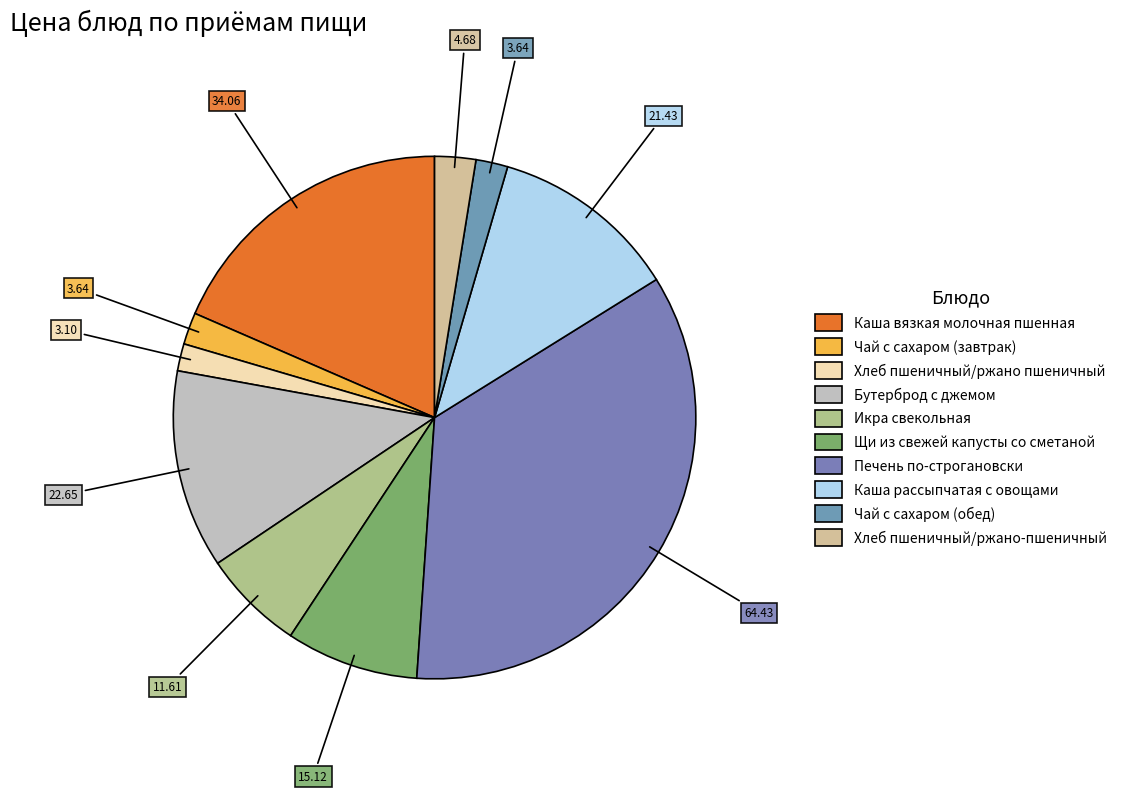

Combined, what portion of the pie is Хлеб пшеничный/ржано-пшеничный and Икра свекольная?

8.8%